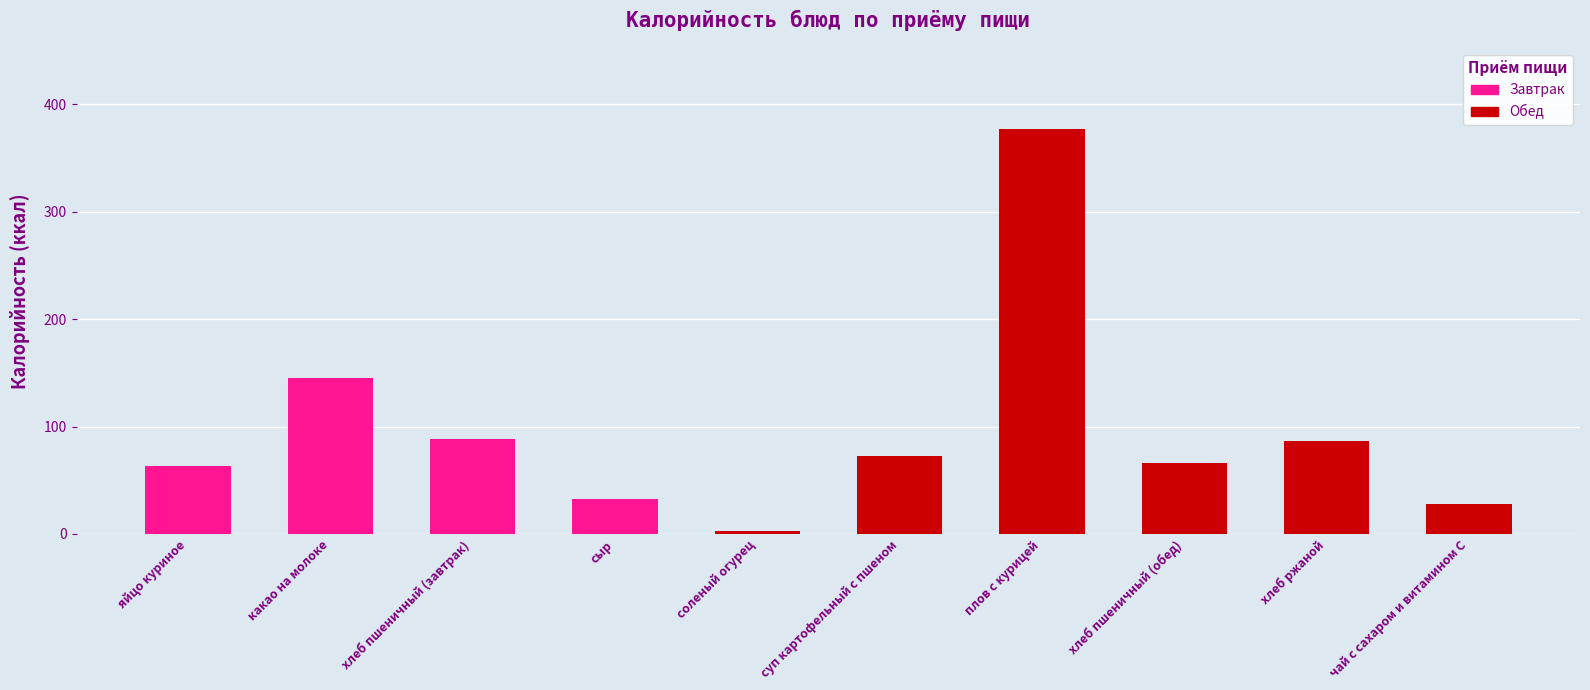

What is the change in value from сыр to хлеб пшеничный (обед)?

+33